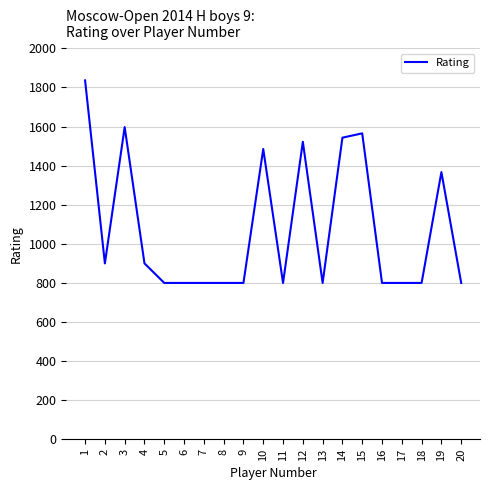

Count the number of data series in this chart.

1